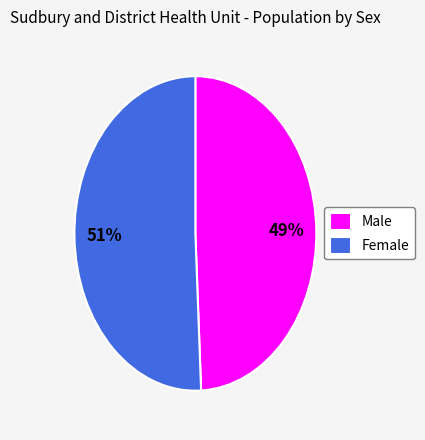

Count the number of slices in the pie.

2